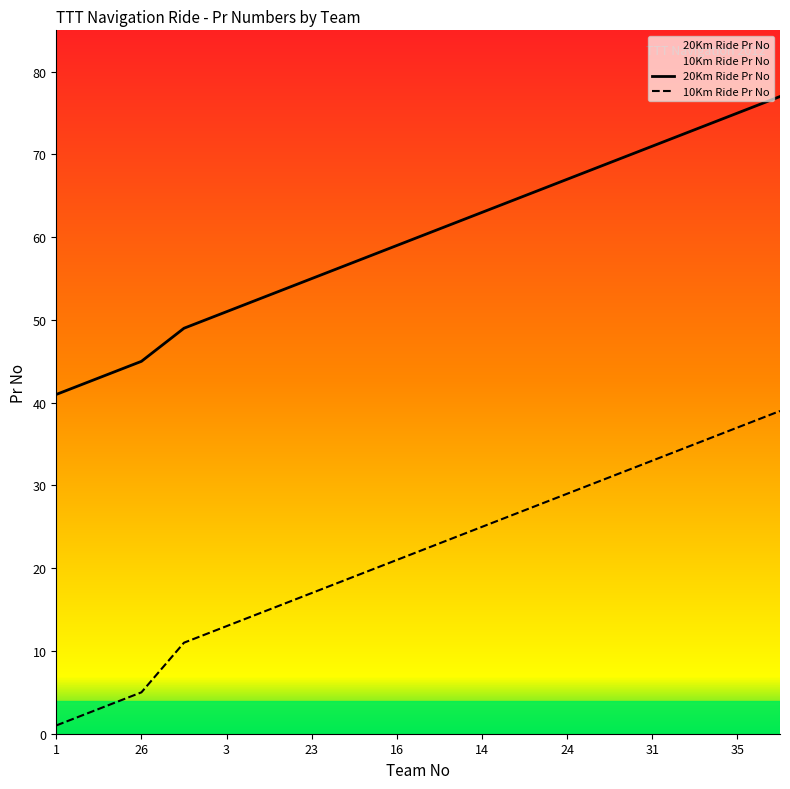

What is the spread (max minus min) of values at 20?

38